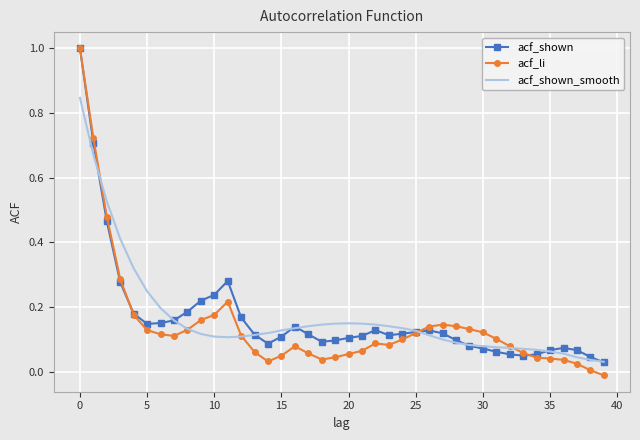

What is the maximum value shown in the chart?

1.0